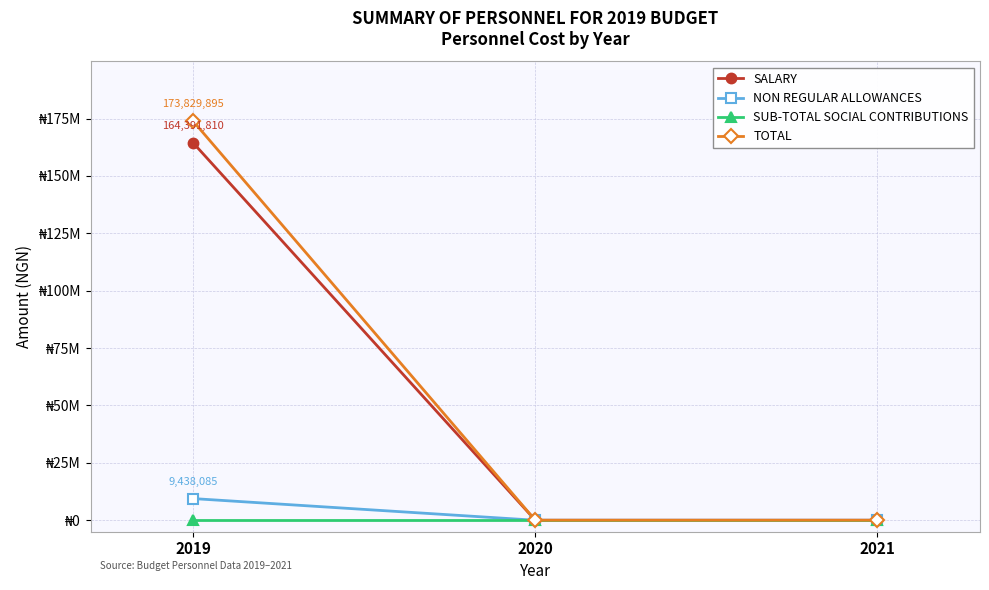

Which category has the highest value across all series?

2019